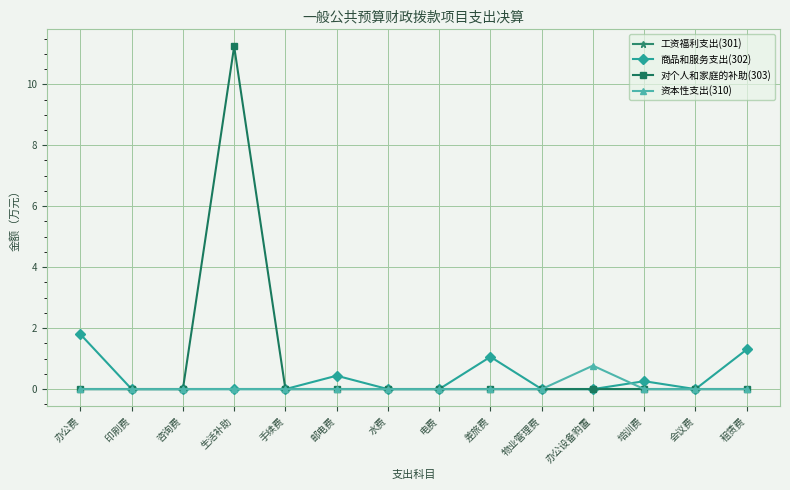

Reading left to right, list all the values displayed in this chart.

工资福利支出(301): 0.0	0.0	0.0	0.0	0.0	0.0	0.0	0.0	0.0	0.0	0.0	0.0	0.0	0.0
商品和服务支出(302): 1.8	0.0	0.0	0.0	0.0	0.4	0.0	0.0	1.1	0.0	0.0	0.3	0.0	1.3
对个人和家庭的补助(303): 0.0	0.0	0.0	11.2	0.0	0.0	0.0	0.0	0.0	0.0	0.0	0.0	0.0	0.0
资本性支出(310): 0.0	0.0	0.0	0.0	0.0	0.0	0.0	0.0	0.0	0.0	0.8	0.0	0.0	0.0